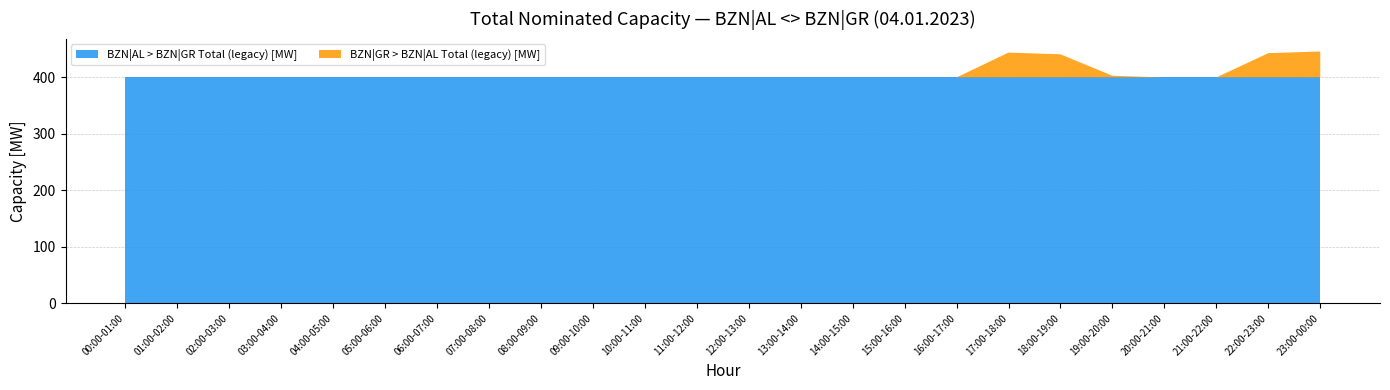

Reading left to right, list all the values displayed in this chart.

BZN|AL > BZN|GR Total (legacy) [MW]: 00:00-01:00=400	01:00-02:00=400	02:00-03:00=400	03:00-04:00=400	04:00-05:00=400	05:00-06:00=400	06:00-07:00=400	07:00-08:00=400	08:00-09:00=400	09:00-10:00=400	10:00-11:00=400	11:00-12:00=400	12:00-13:00=400	13:00-14:00=400	14:00-15:00=400	15:00-16:00=400	16:00-17:00=400	17:00-18:00=400	18:00-19:00=400	19:00-20:00=400	20:00-21:00=400	21:00-22:00=400	22:00-23:00=400	23:00-00:00=400
BZN|GR > BZN|AL Total (legacy) [MW]: 00:00-01:00=0	01:00-02:00=0	02:00-03:00=0	03:00-04:00=0	04:00-05:00=0	05:00-06:00=0	06:00-07:00=0	07:00-08:00=0	08:00-09:00=0	09:00-10:00=0	10:00-11:00=0	11:00-12:00=0	12:00-13:00=0	13:00-14:00=0	14:00-15:00=0	15:00-16:00=0	16:00-17:00=0	17:00-18:00=44	18:00-19:00=41	19:00-20:00=3	20:00-21:00=0	21:00-22:00=0	22:00-23:00=43	23:00-00:00=46